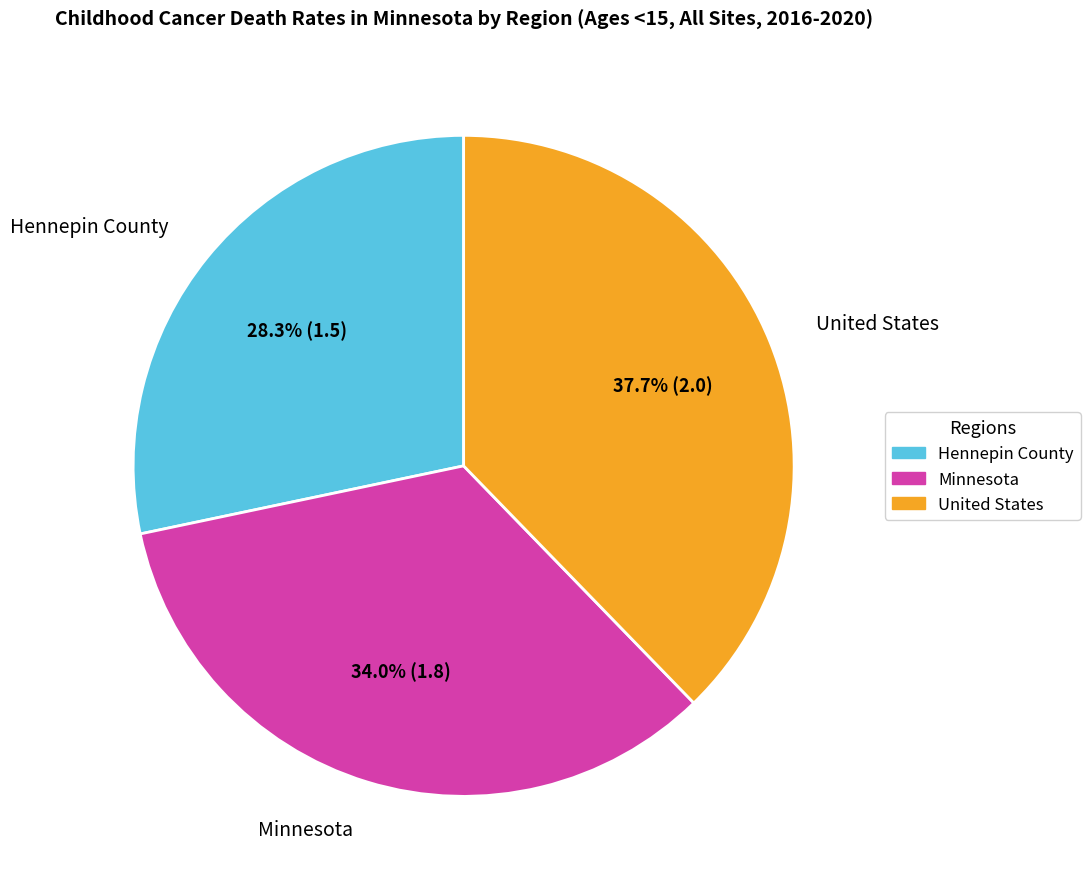

Which slice is the largest?

United States